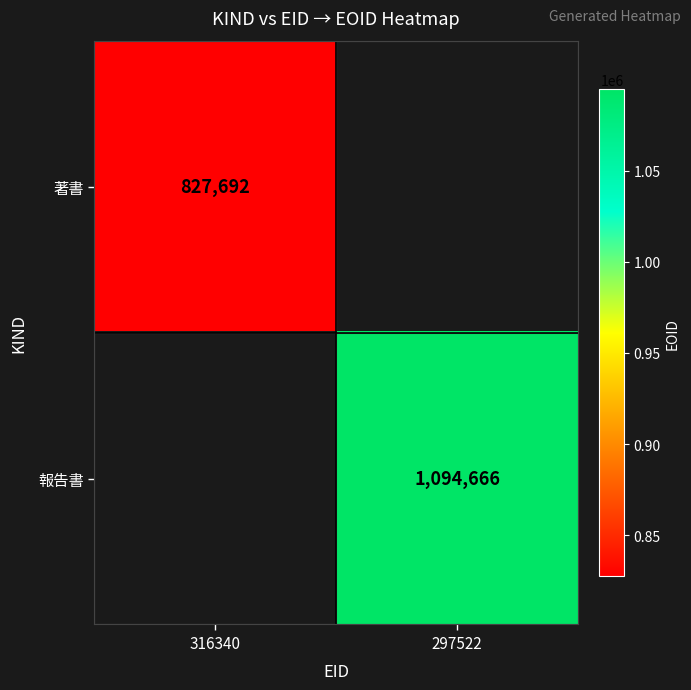

True or false: 報告書 has a value of 1094666 at 297522.

True